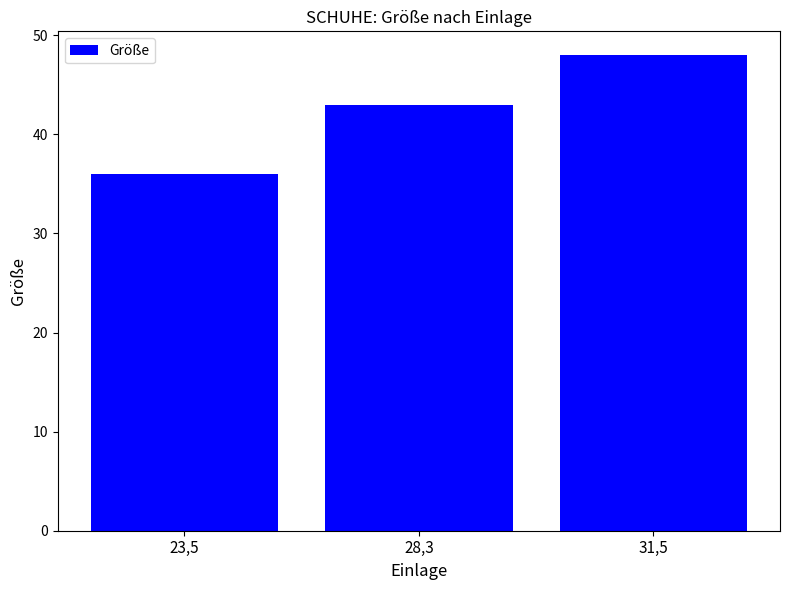

Reading left to right, list all the values displayed in this chart.

23,5=36	28,3=43	31,5=48